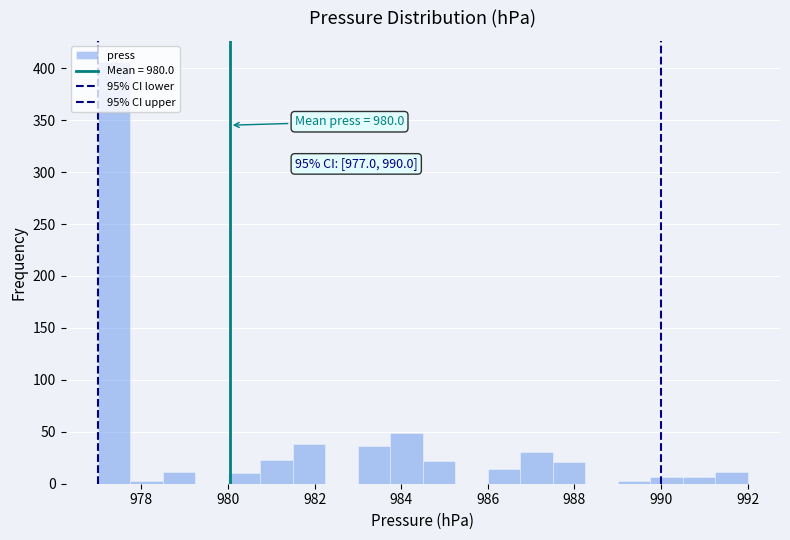

Read against the x-axis, roughly where is the centre of the tallest bar?

977.4